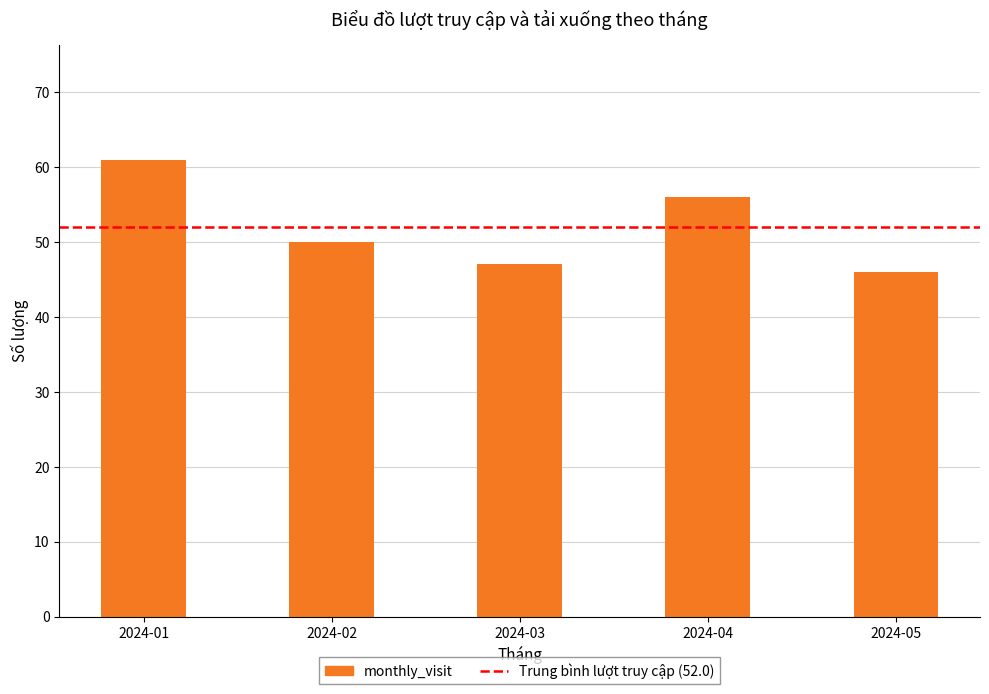

What is the value of the 3rd bar from the left?

47